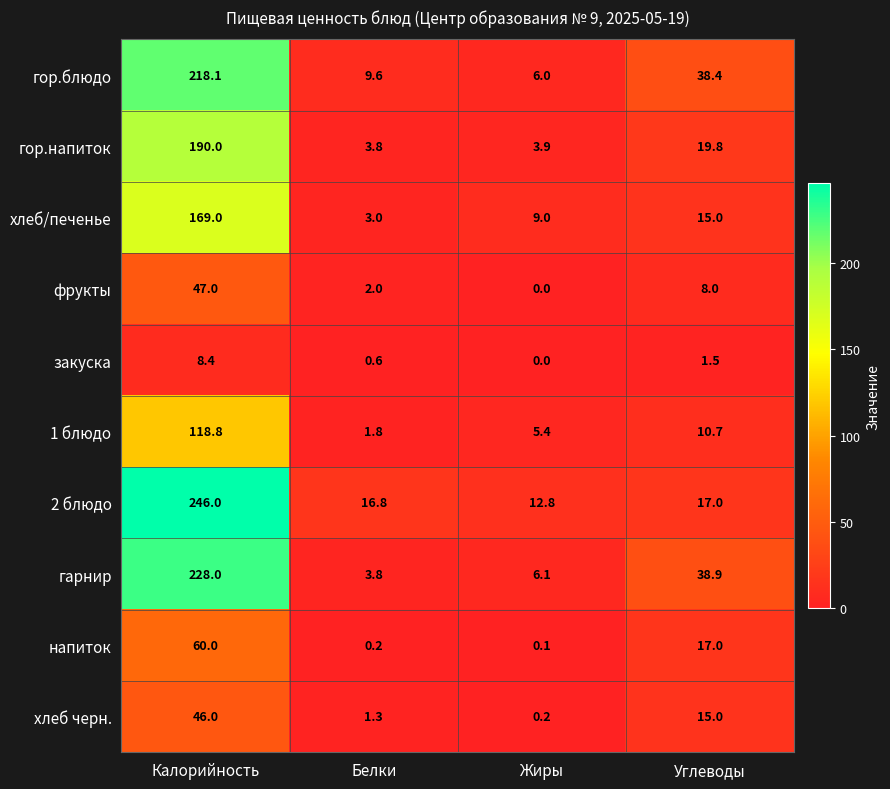

At which label does 2 блюдо first exceed 17?

Калорийность